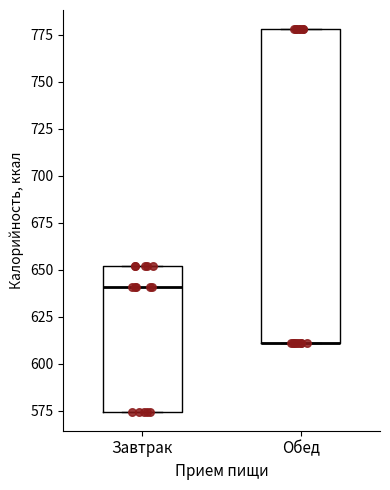

Reading left to right, read every box against the y-axis: the position of its median line, the range the box covers, and the ends of its whiskers. The values are not printed on the chart, so give them approximately, as read against the axis.

Завтрак: median 640, box 575 to 650, whiskers 575 to 650
Обед: median 610 (drawn on the box's lower edge), box 610 to 780, whiskers 610 to 780